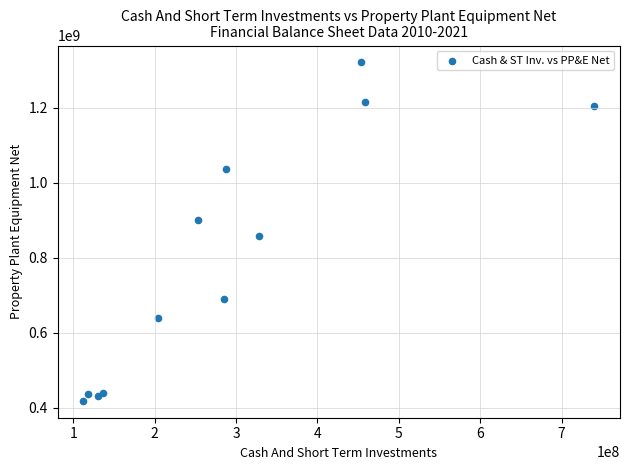

What Y value in the scatter plot is closest to 869836500?

857378000